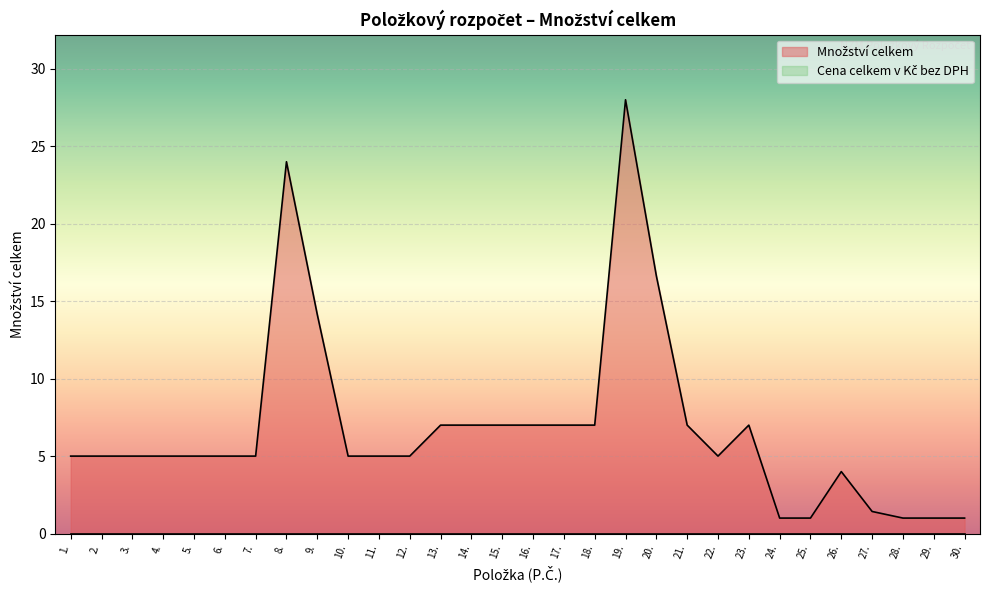

Approximately how many times larger is the value at 12. compared to 11.?

1.0